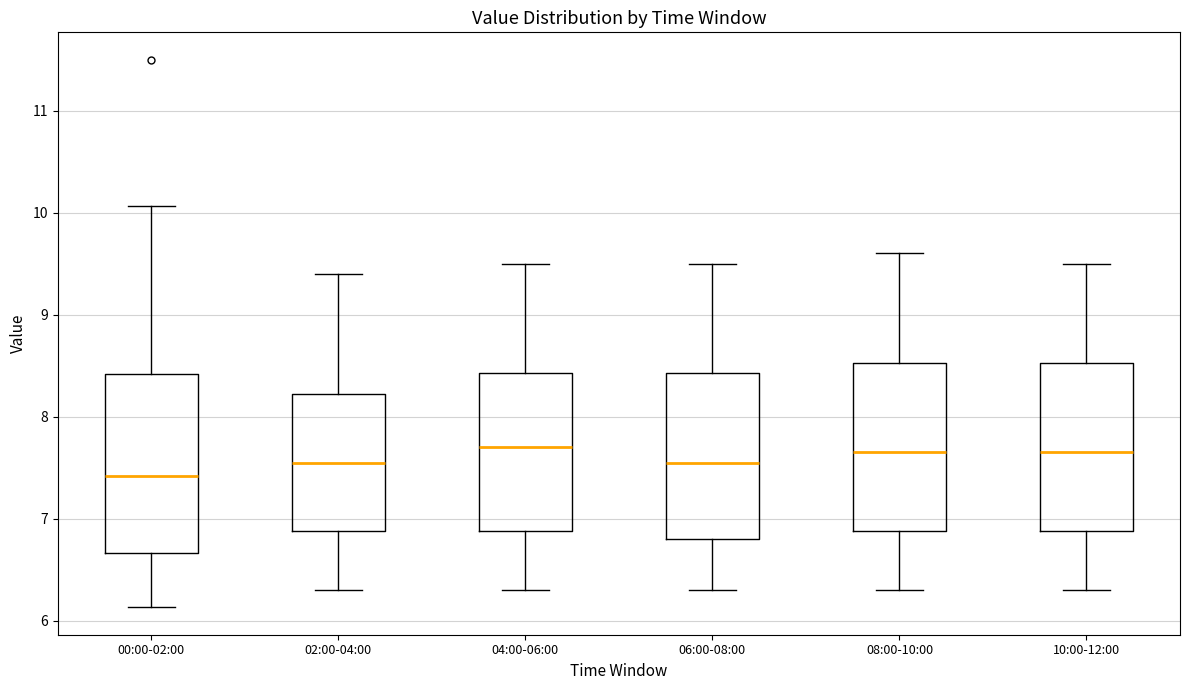

Where does the lower whisker of the box for 08:00-10:00 end on the y-axis? The values are not printed on the chart, so give them approximately, as read against the axis.

6.3